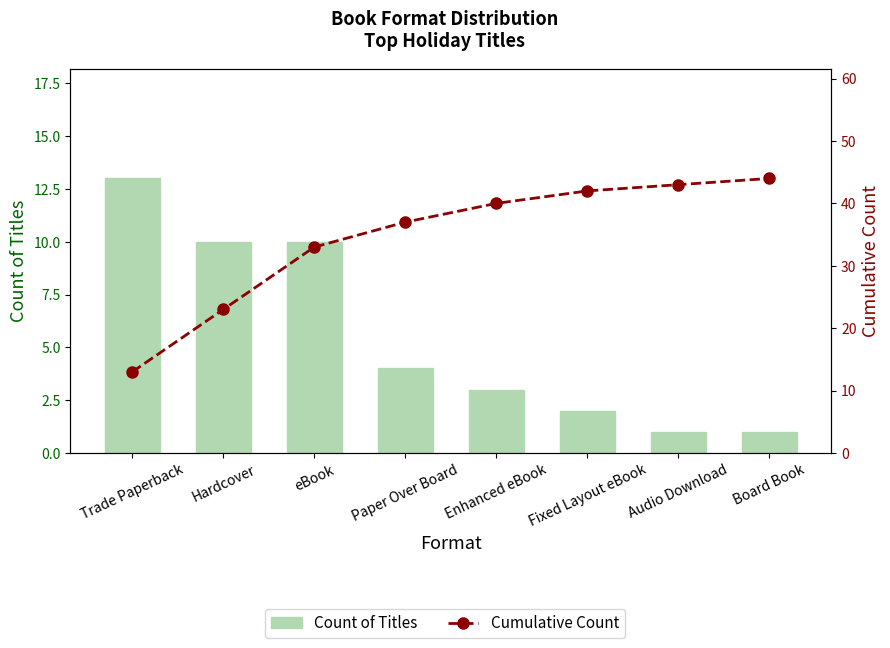

What are all the series names shown in the legend?

Count of Titles, Cumulative Count